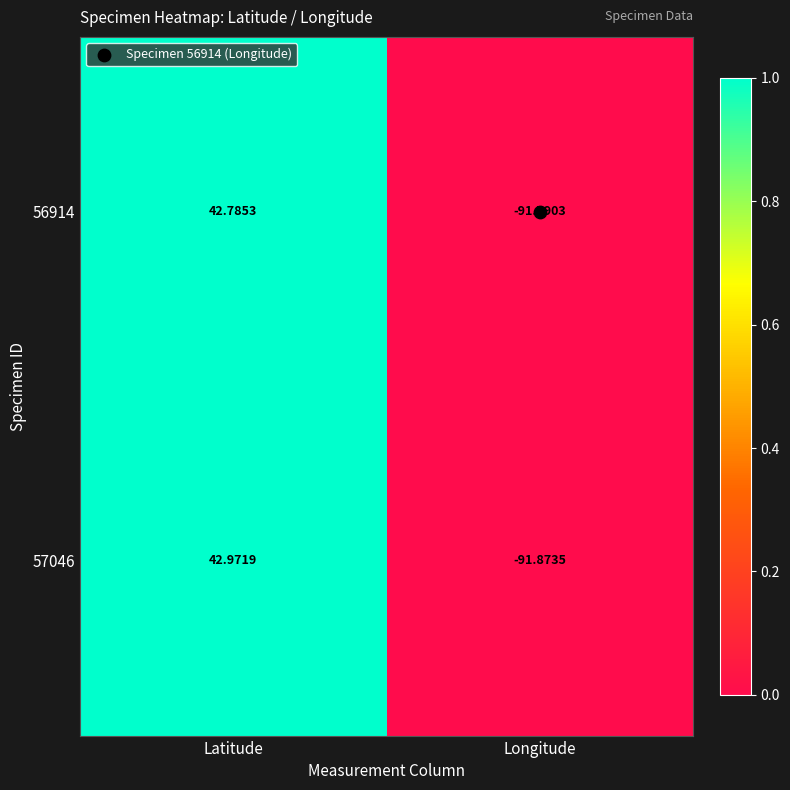

Rank the categories by 56914 value from highest to lowest.

Latitude, Longitude